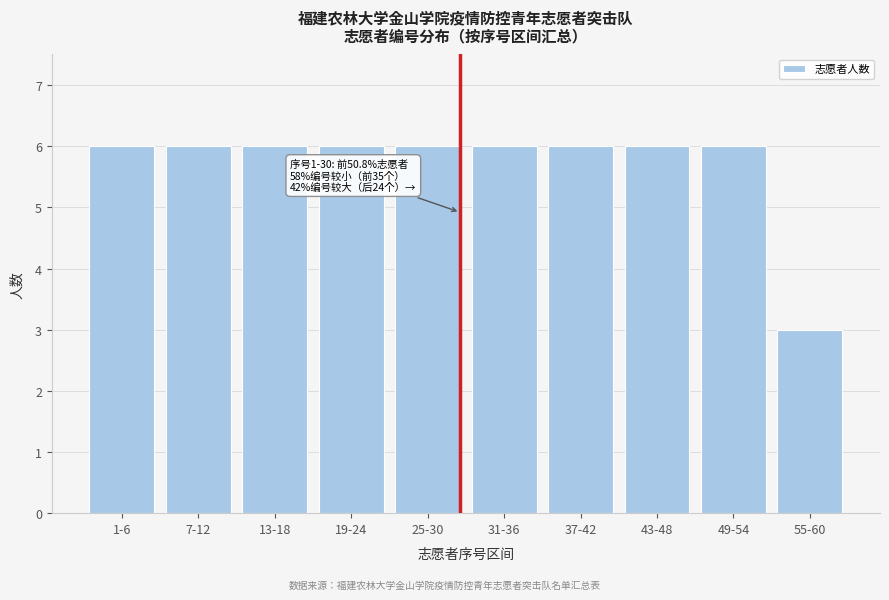

Reading right to left, extract all data points from this chart.

3	6	6	6	6	6	6	6	6	6